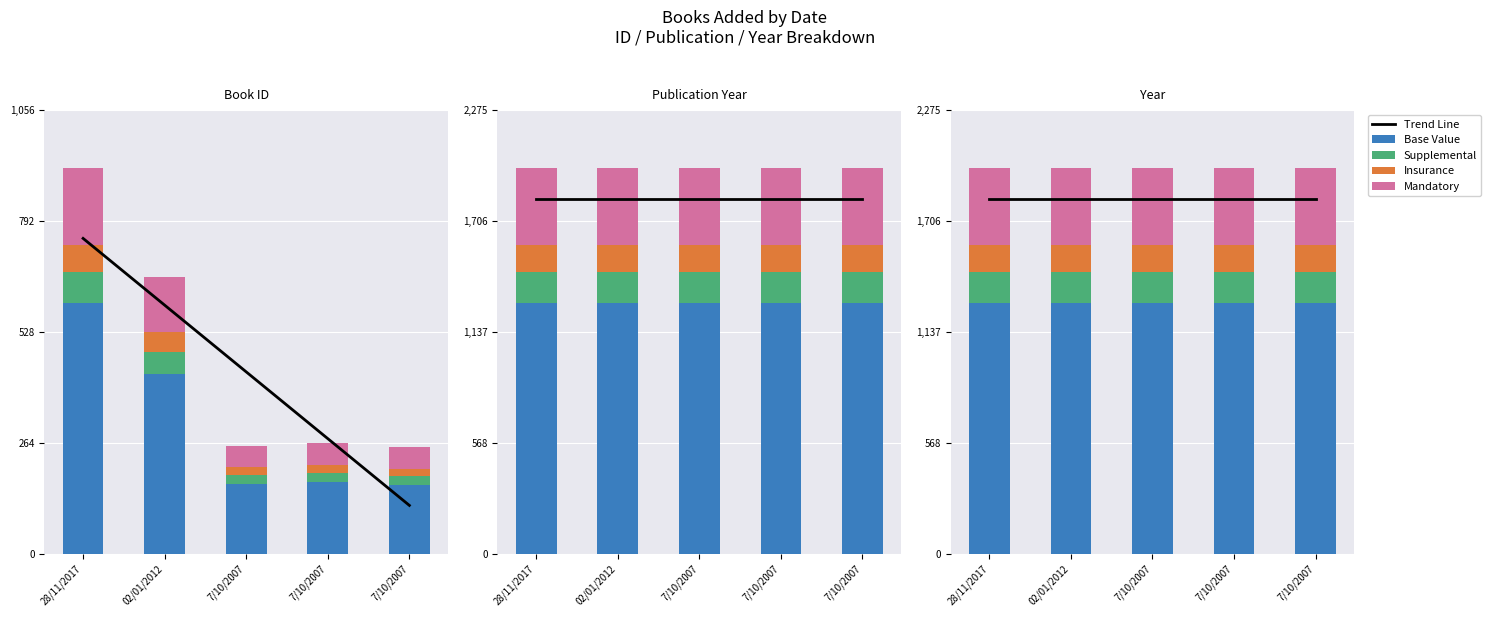

What is the sum of the Base Value values at 02/01/2012 and 28/11/2017?

2572.7